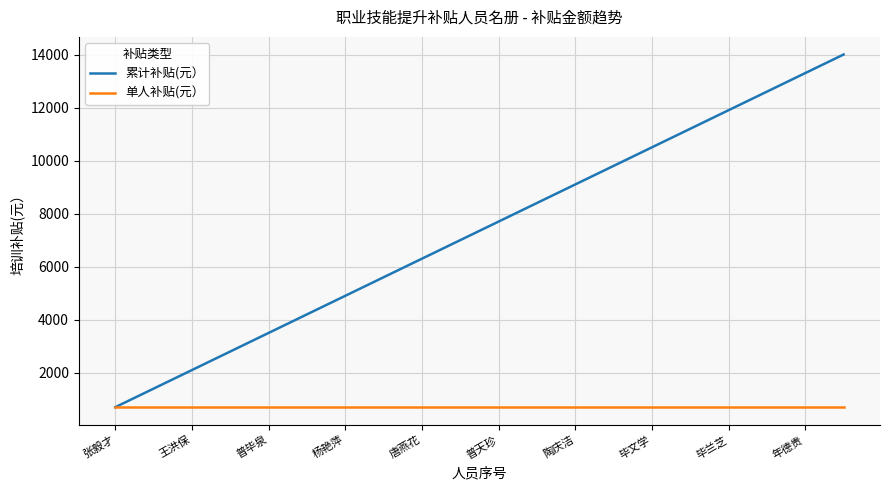

What is the sum of all 累计补贴(元） values?

147000